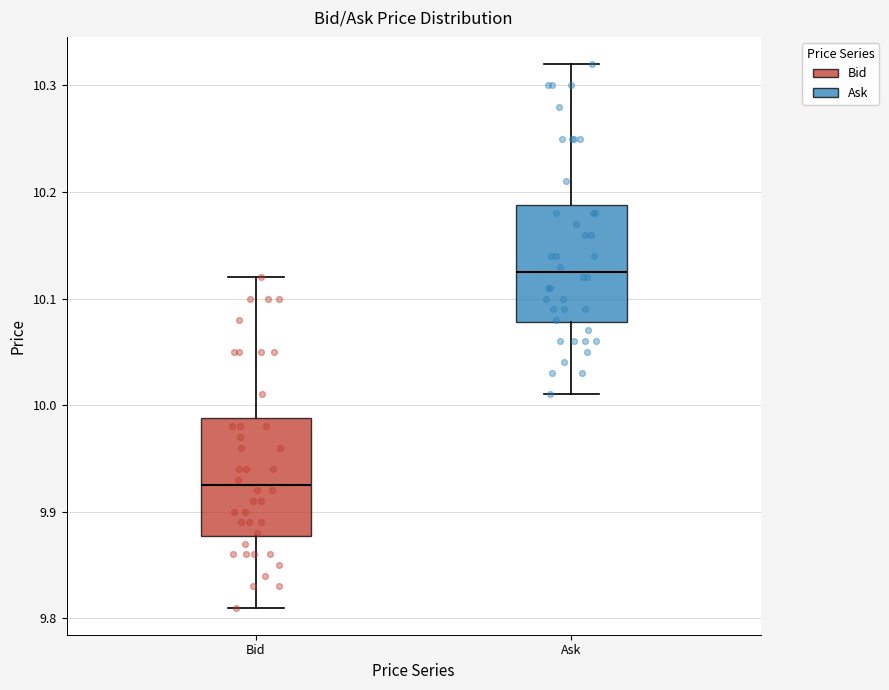

Where is the upper edge of the box for Bid on the y-axis? The values are not printed on the chart, so give them approximately, as read against the axis.

9.99